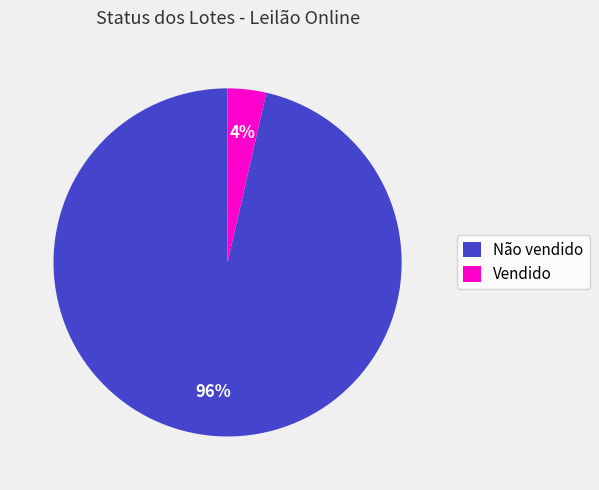

Which category has the biggest portion of the pie?

Não vendido